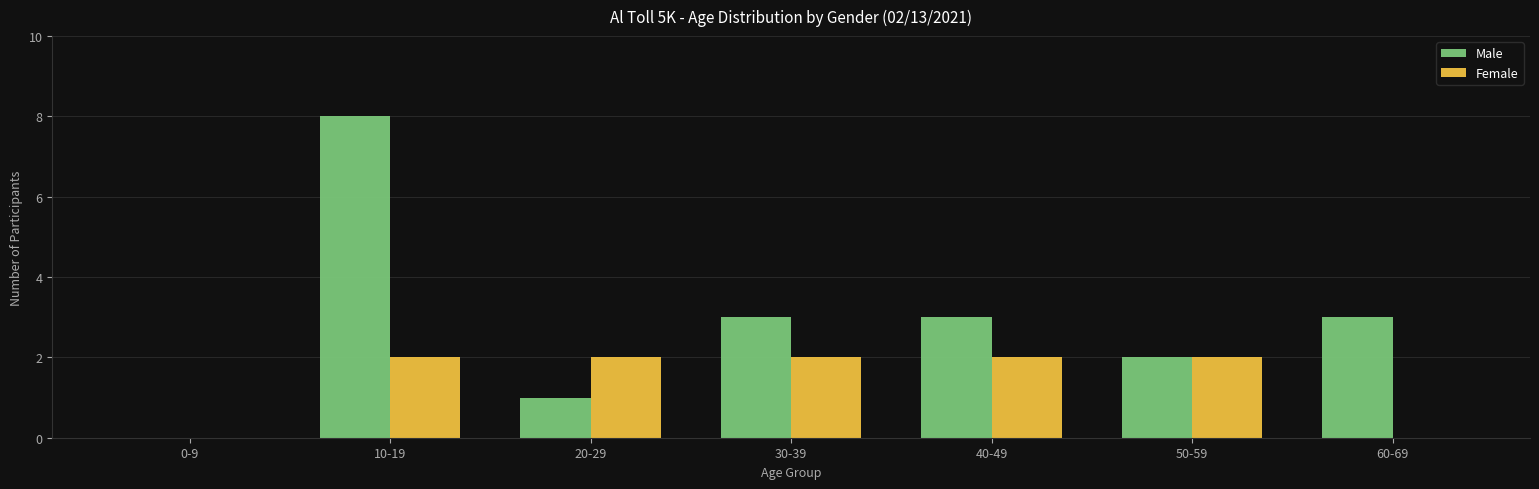

Which series has the largest range (max minus min)?

Male